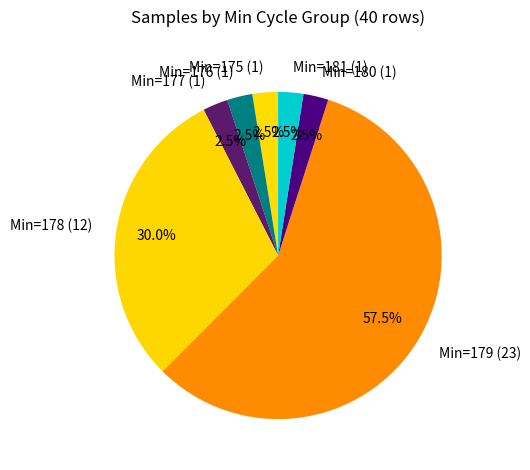

Count the number of slices in the pie.

7